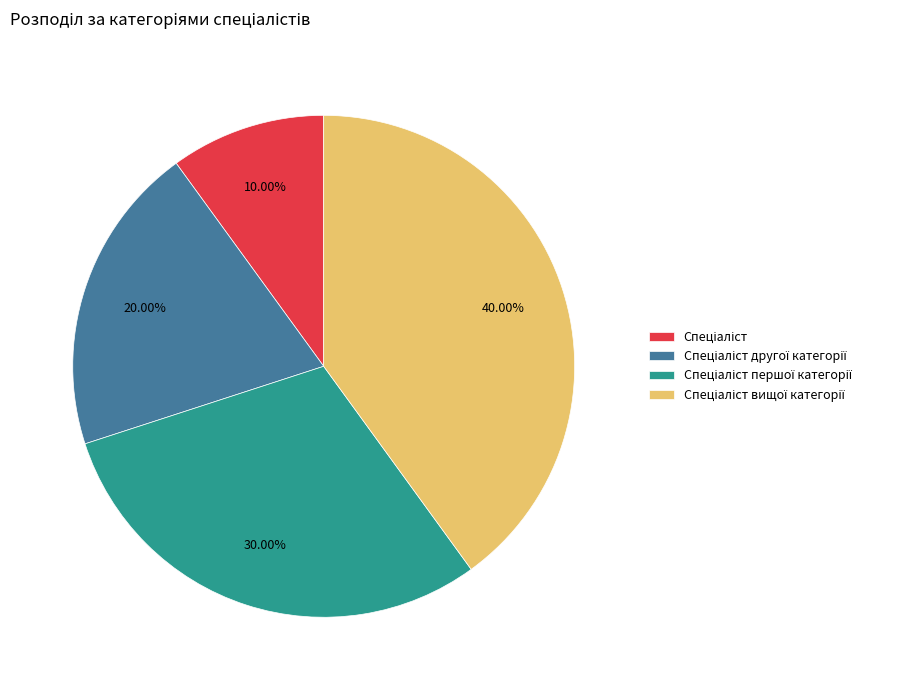

Is there any slice that represents more than half of the pie?

No